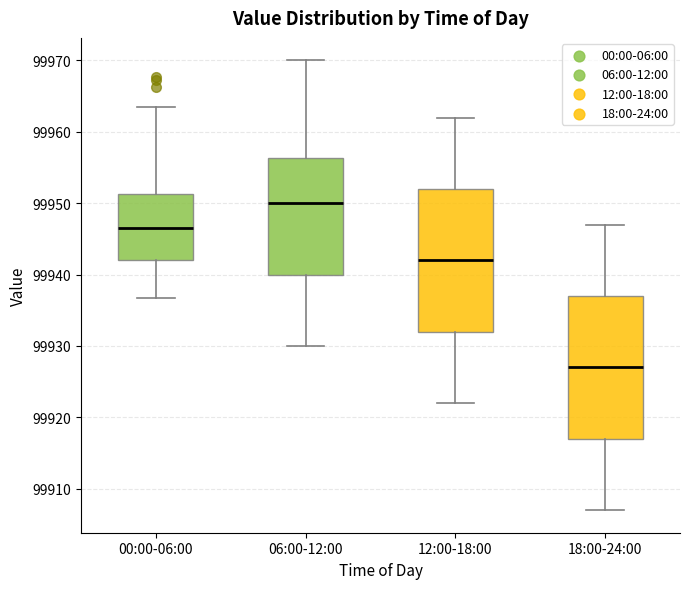

Where is the upper edge of the box for 12:00-18:00 on the y-axis? The values are not printed on the chart, so give them approximately, as read against the axis.

99952